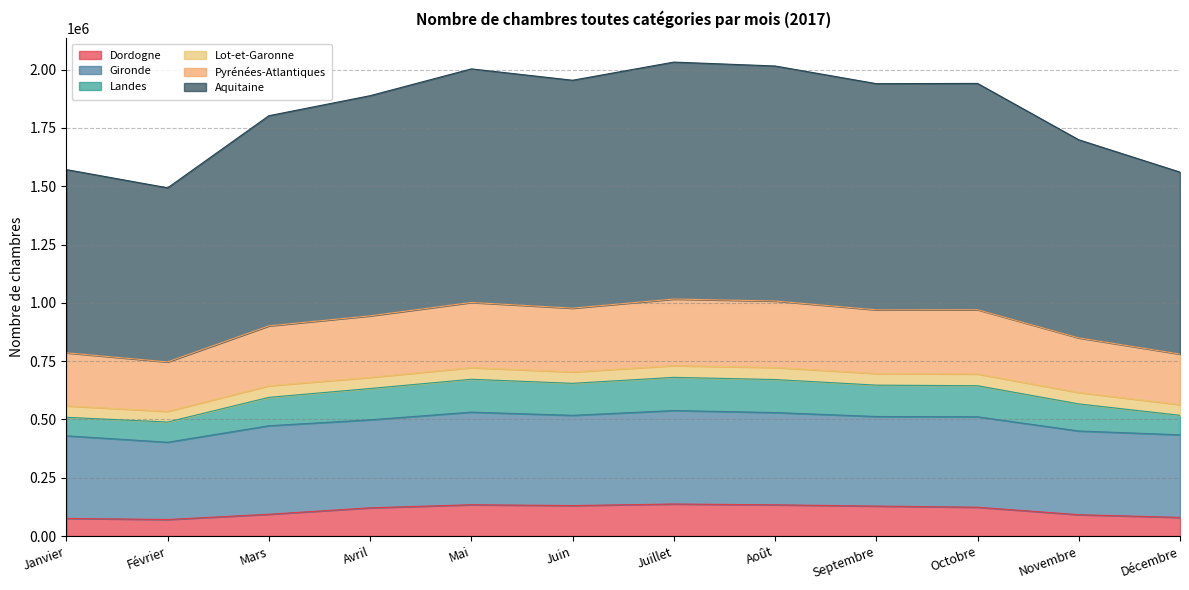

What is the highest value of the Aquitaine series?

2032602